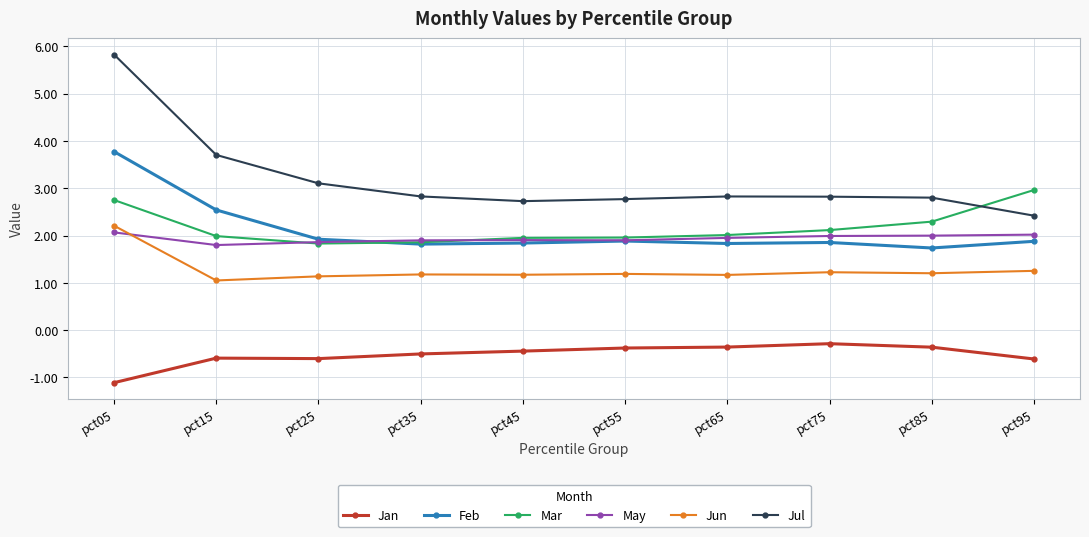

True or false: May and Jul intersect in this chart.

False